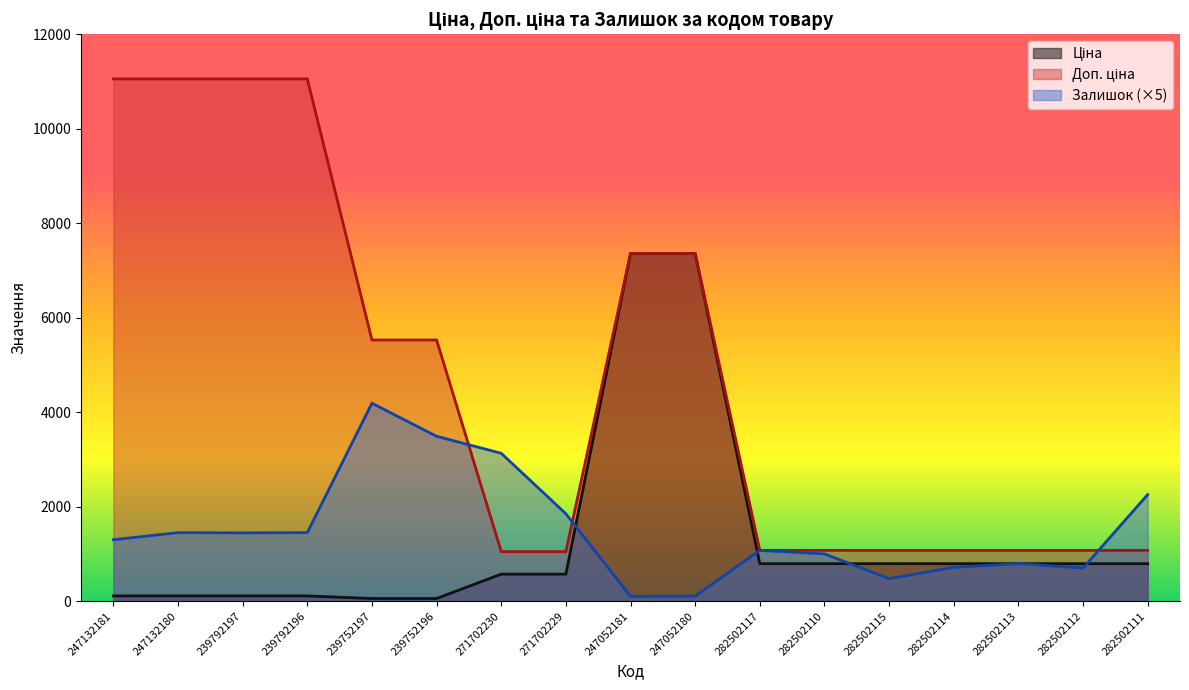

At which category does the chart reach its minimum across all series?

239752197